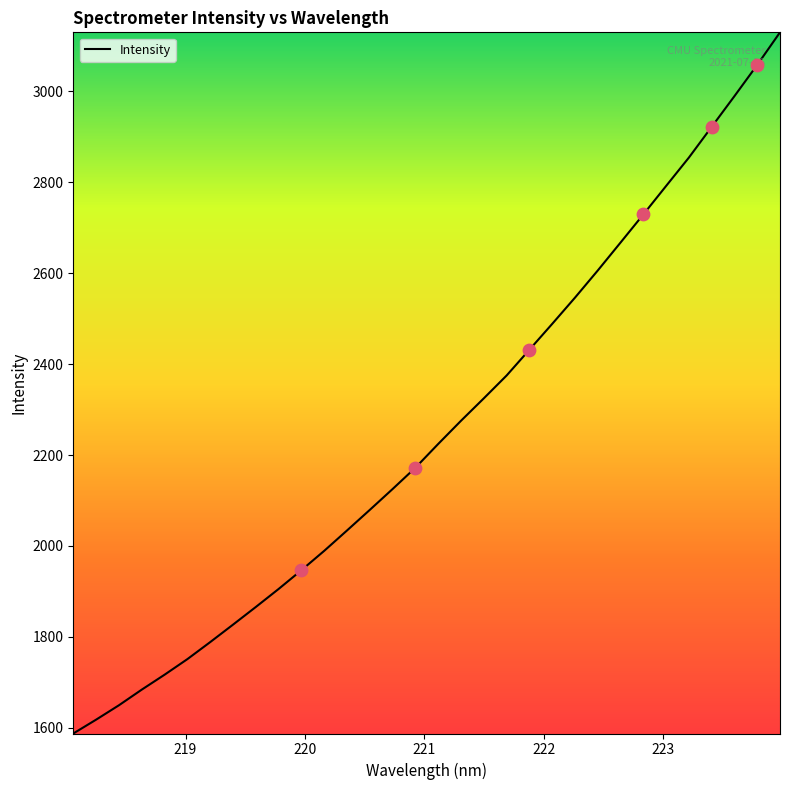

What is the maximum value shown in the chart?

3129.3